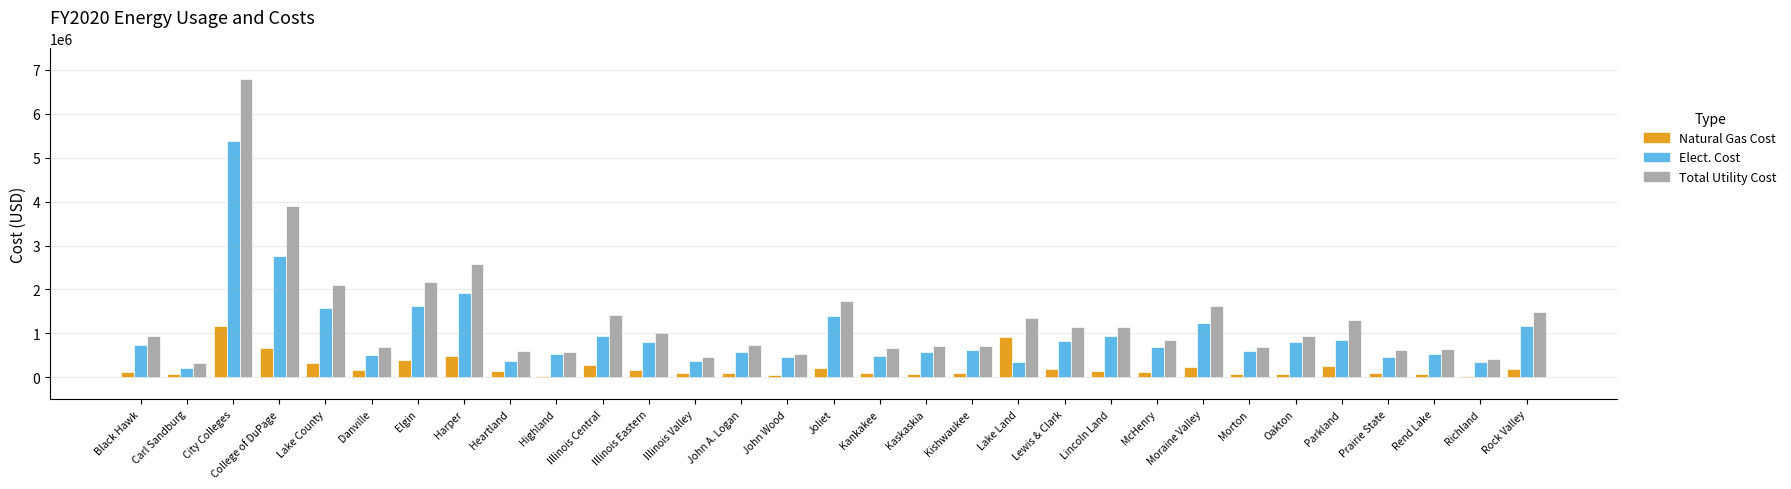

Is the value of Total Utility Cost at Richland greater than the value of Natural Gas Cost at College of DuPage?

No